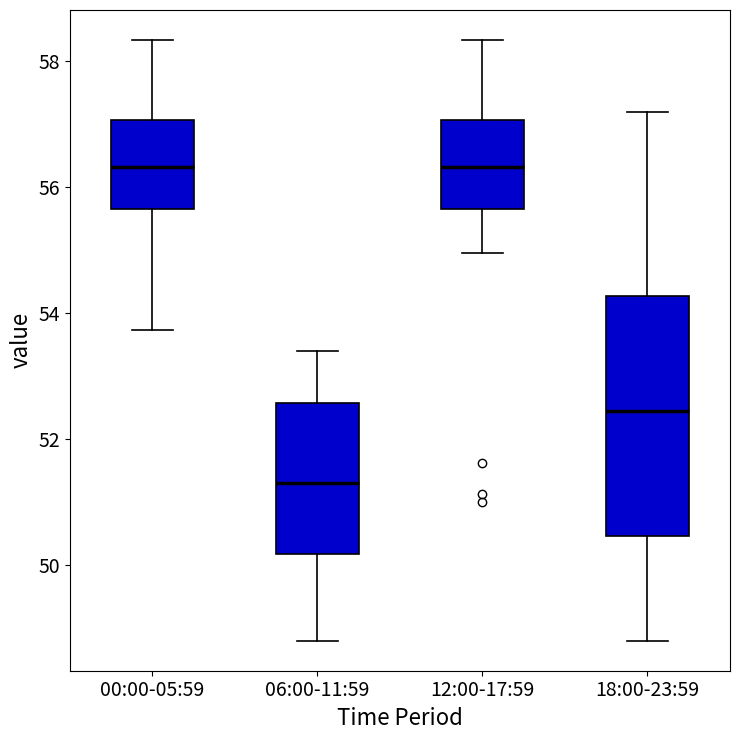

Reading left to right, transcribe this box plot: for each box, give where its median line is, the range the box spans, and where its two whiskers end, as read against the y-axis. The values are not printed on the chart, so give them approximately, as read against the axis.

00:00-05:59: median 56.4, box 55.6 to 57.0, whiskers 53.8 to 58.4
06:00-11:59: median 51.2, box 50.2 to 52.6, whiskers 48.8 to 53.4
12:00-17:59: median 56.4, box 55.6 to 57.0, whiskers 55.0 to 58.4
18:00-23:59: median 52.4, box 50.4 to 54.2, whiskers 48.8 to 57.2